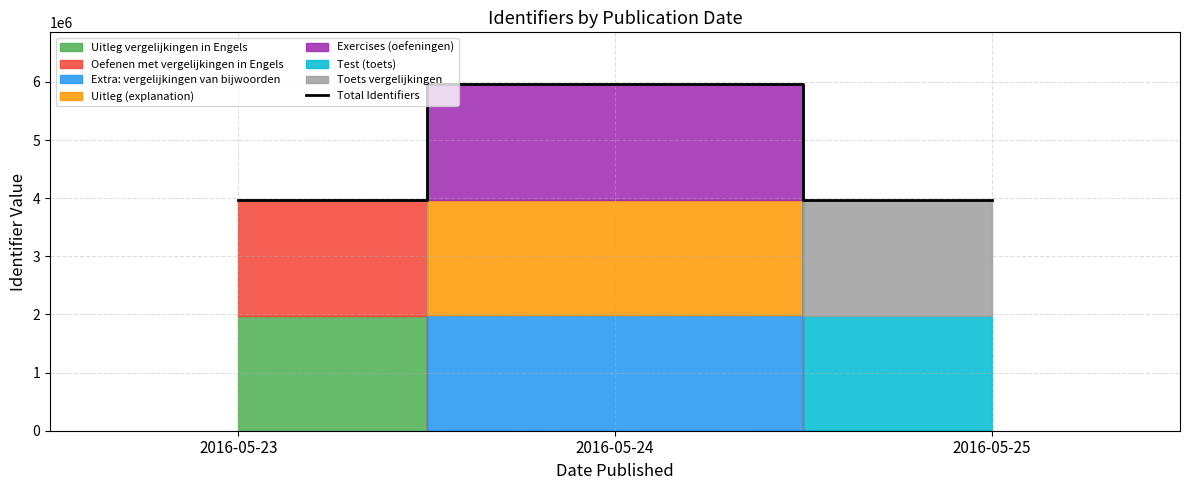

Reading left to right, list all the values displayed in this chart.

2016-05-23=3964220	2016-05-24=5960080	2016-05-25=3964333